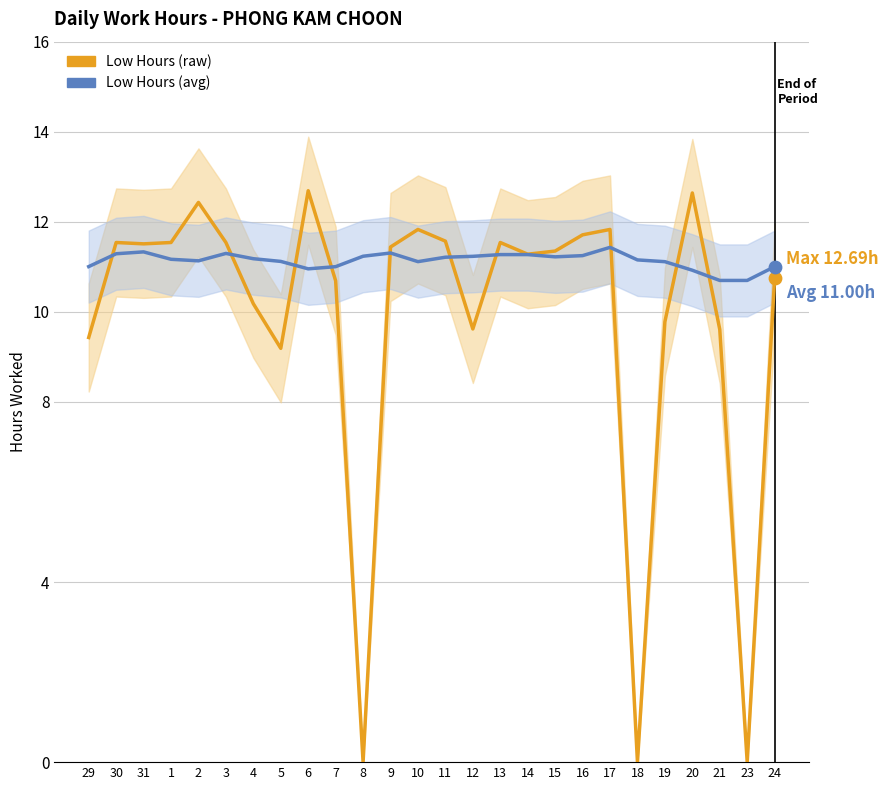

What are all the series names shown in the legend?

Low Hours (raw), Low Hours (avg)